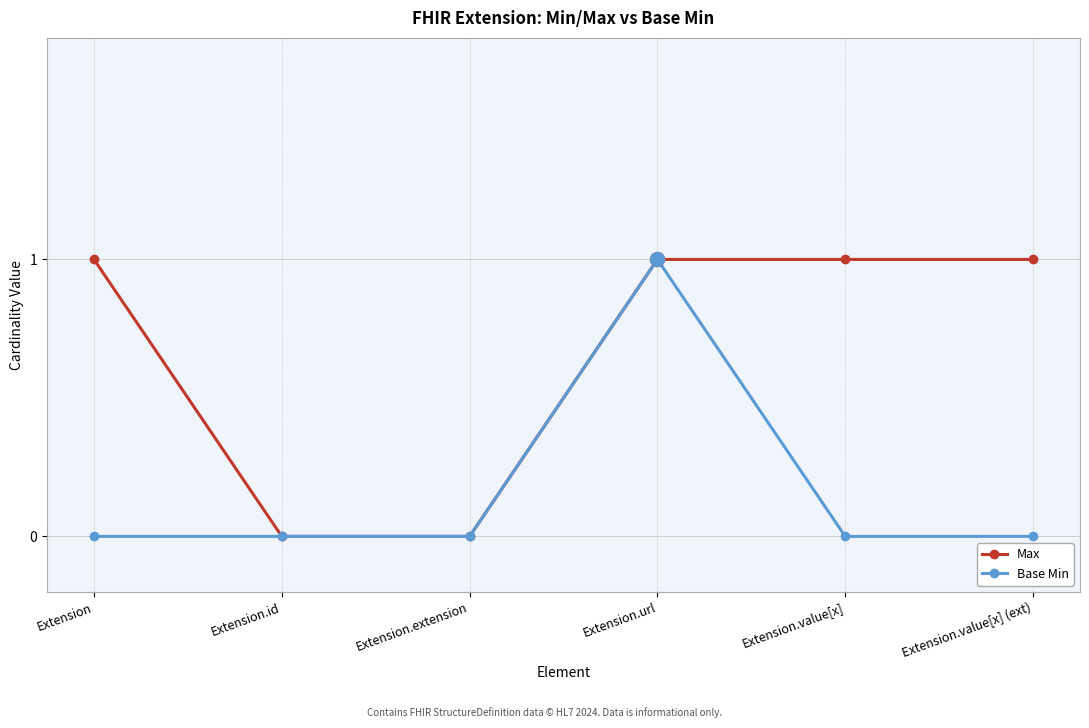

Rank the series by their average value, from lowest to highest.

Base Min, Max